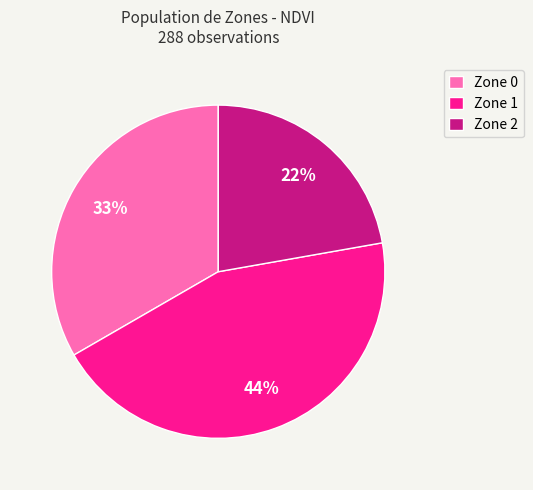

Which category has the biggest portion of the pie?

Zone 1